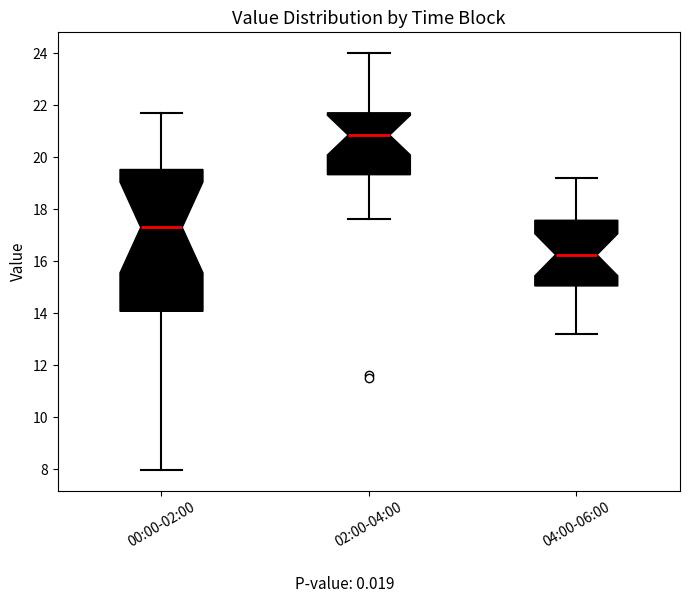

Reading left to right, transcribe this box plot: for each box, give where its median line is, the range the box spans, and where its two whiskers end, as read against the y-axis. The values are not printed on the chart, so give them approximately, as read against the axis.

00:00-02:00: median 17.4, box 14.0 to 19.6, whiskers 8.0 to 21.8
02:00-04:00: median 20.8, box 19.4 to 21.8, whiskers 17.6 to 24.0
04:00-06:00: median 16.2, box 15.0 to 17.6, whiskers 13.2 to 19.2